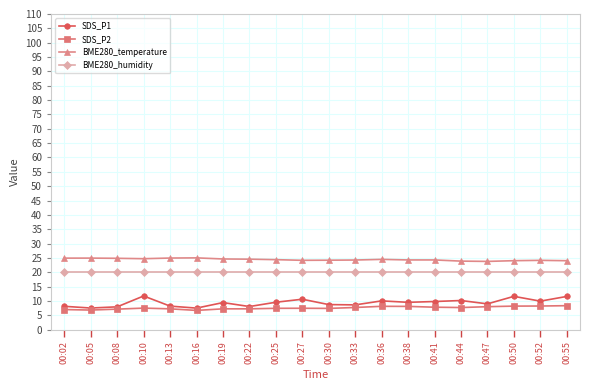

What is the value of the BME280_humidity point at the 8th from the left?

20.0